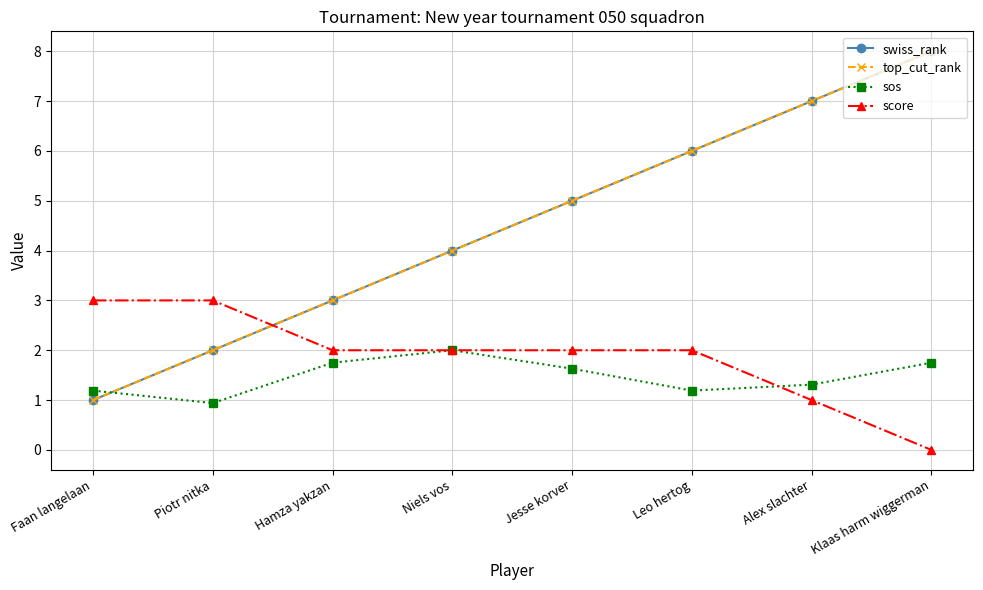

What is the average value of the sos series?

1.5